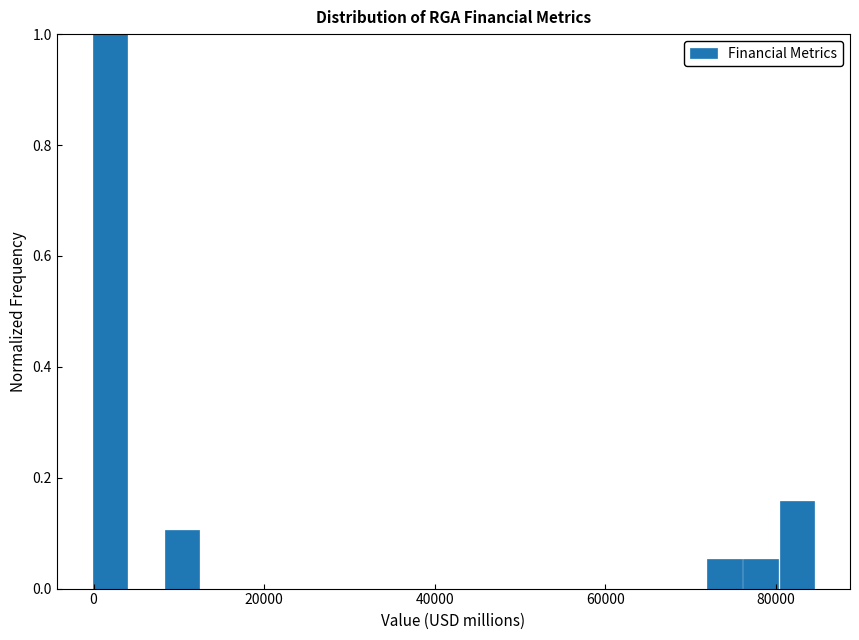

Read against the x-axis, roughly where is the centre of the tallest bar?

2000